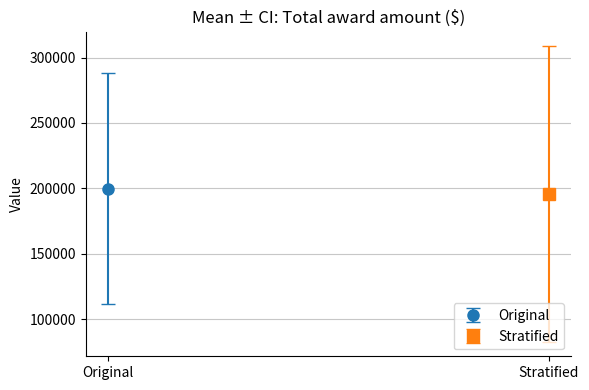

Which has a higher value, 52631 or 52686?

52686